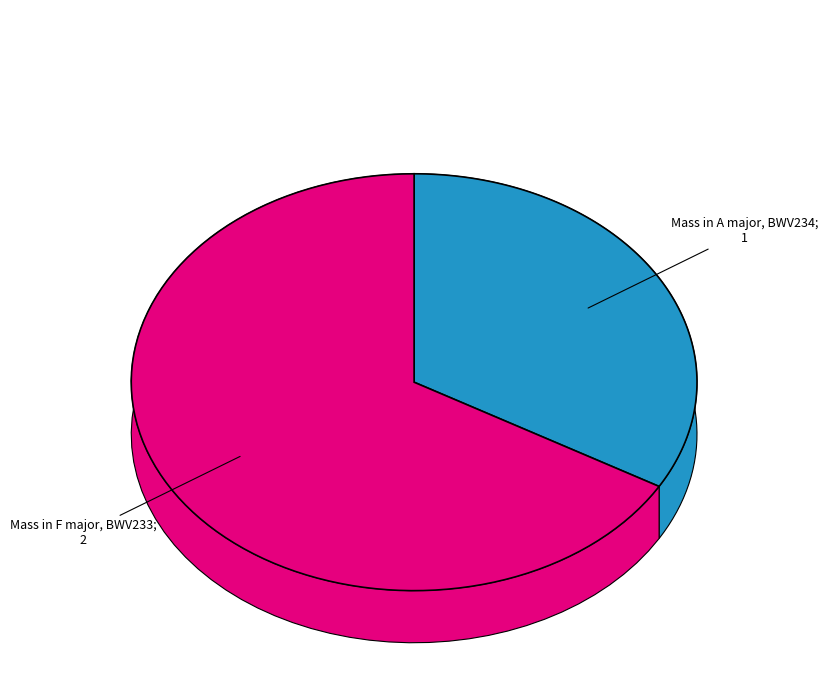

To the nearest percent, what portion does Mass in F major, BWV233 represent?

67%